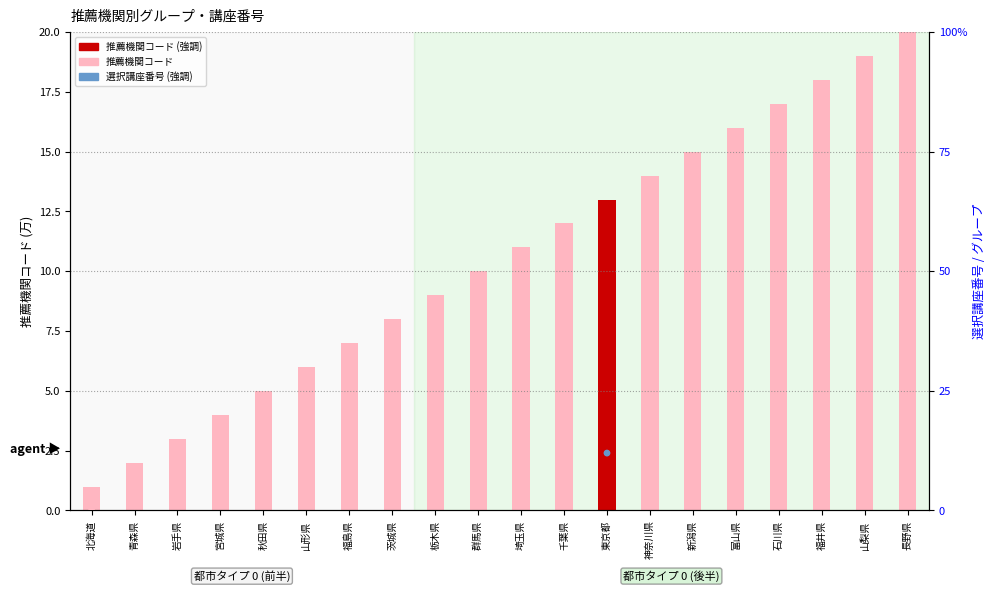

At how many categories does at least one series exceed 7?

13